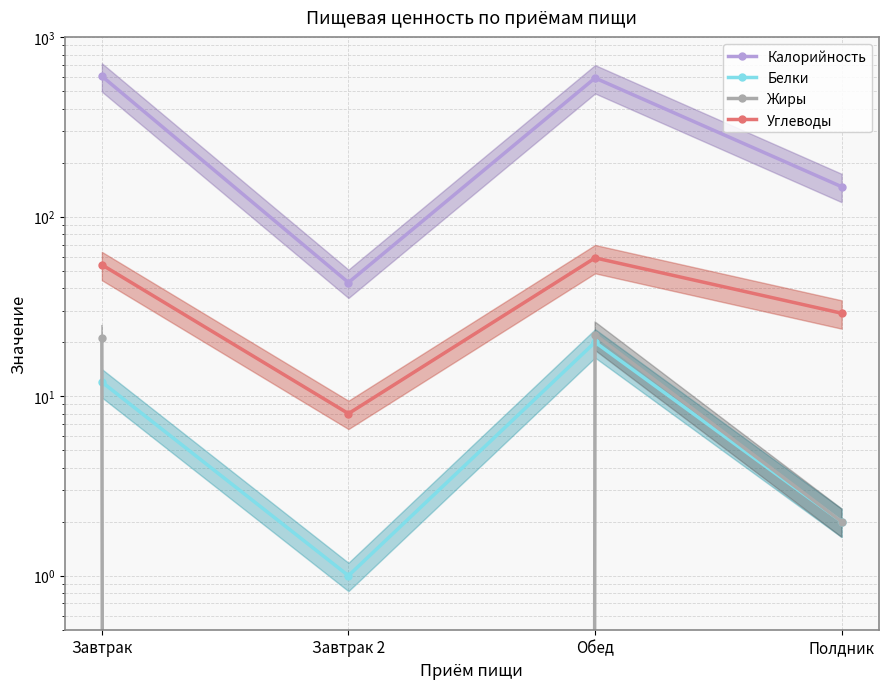

True or false: Белки has a value of 3 at Завтрак.

False